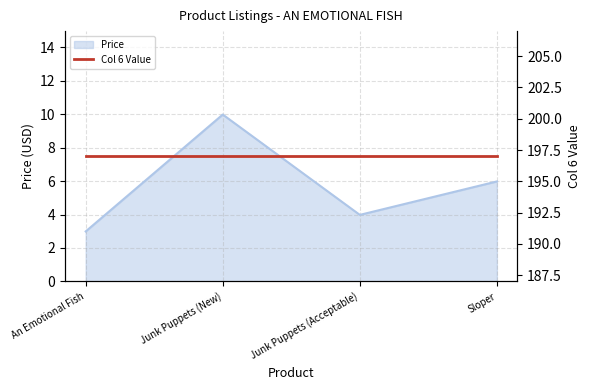

What is the sum of the values at Junk Puppets (New) and An Emotional Fish?

13.0